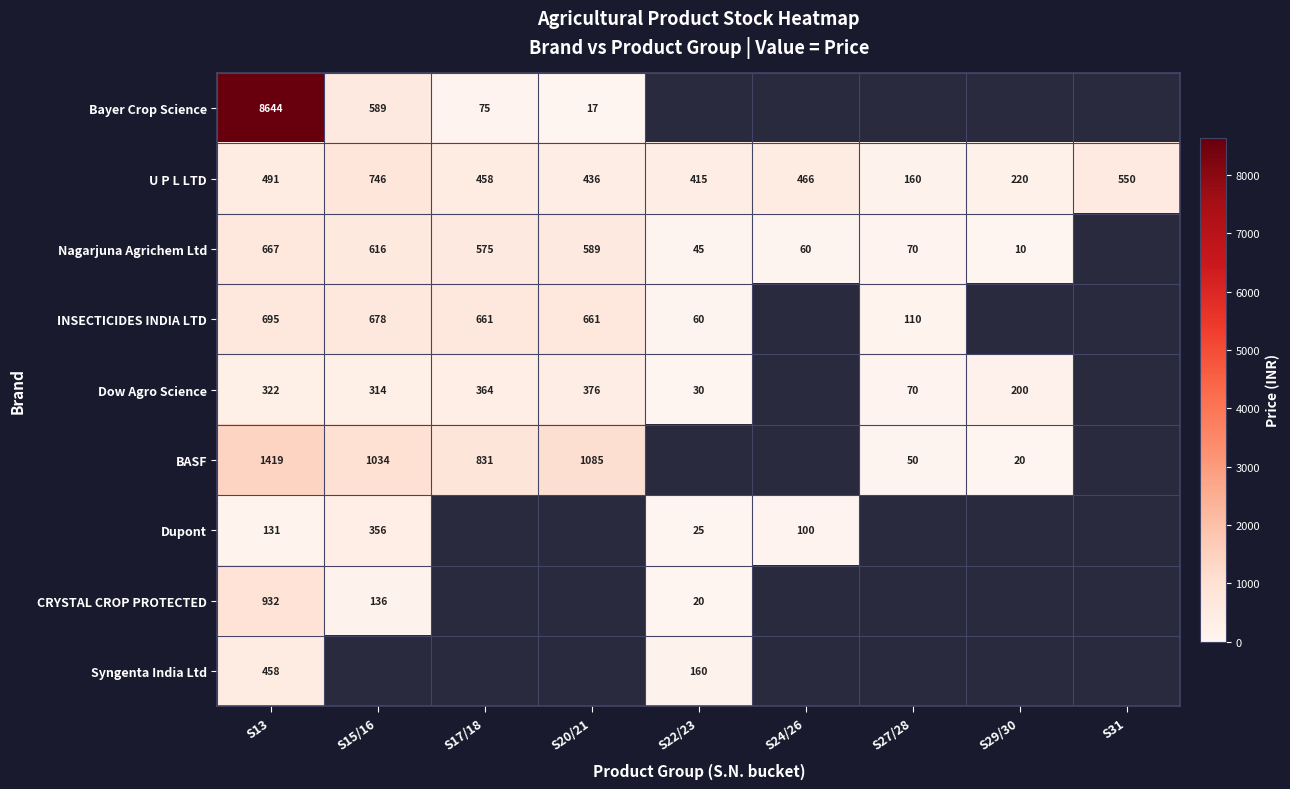

How many categories are shown in the chart?

9